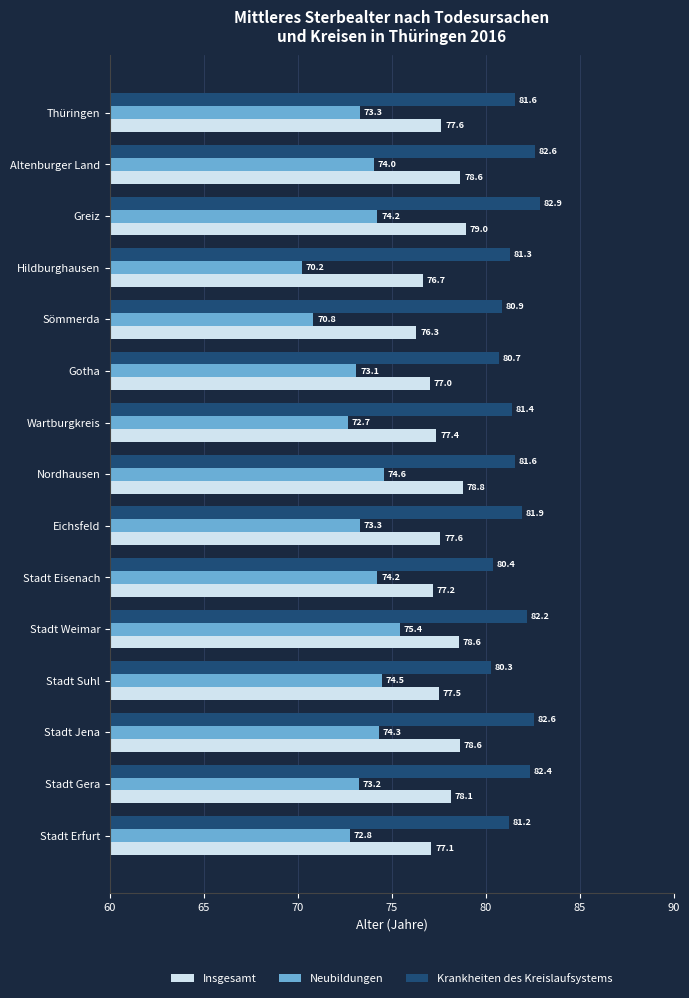

The Insgesamt series shows 77.6 at Thüringen. True or false?

True